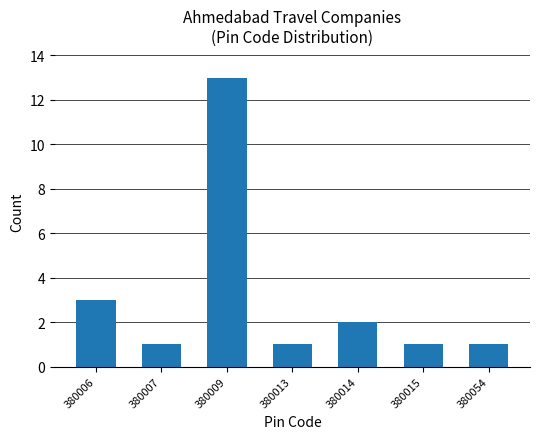

Reading left to right, extract all data points from this chart.

380006=3	380007=1	380009=13	380013=1	380014=2	380015=1	380054=1